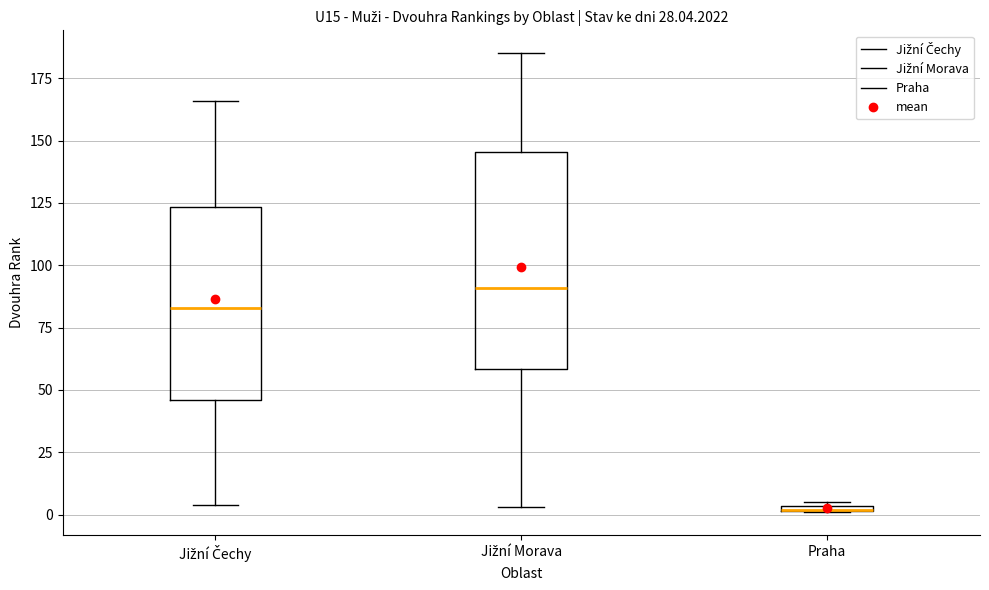

Comparing the boxes themselves (not the whiskers), which one is the tallest?

Jižní Morava